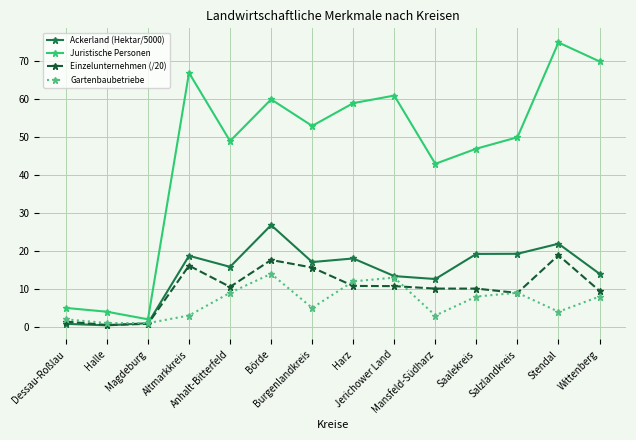

True or false: Juristische Personen has more than 1 points higher than both neighbors.

True